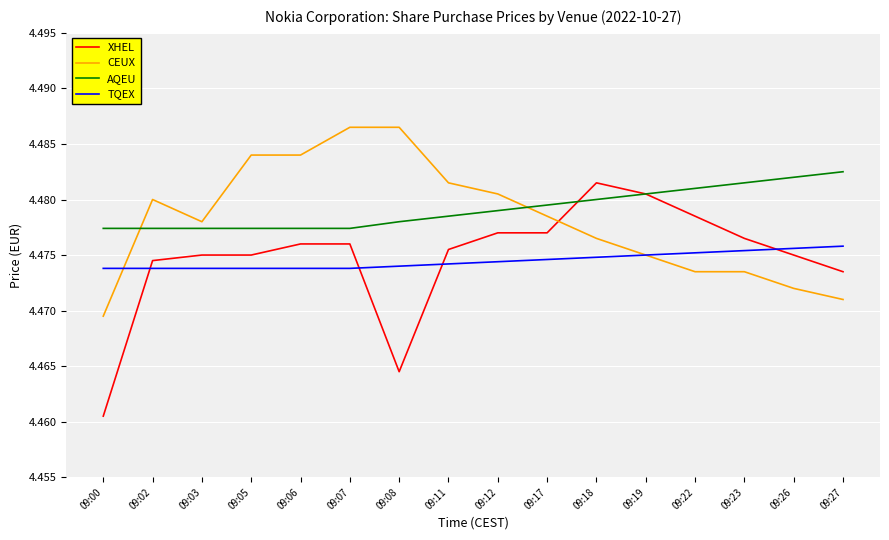

How many categories are shown in the chart?

16